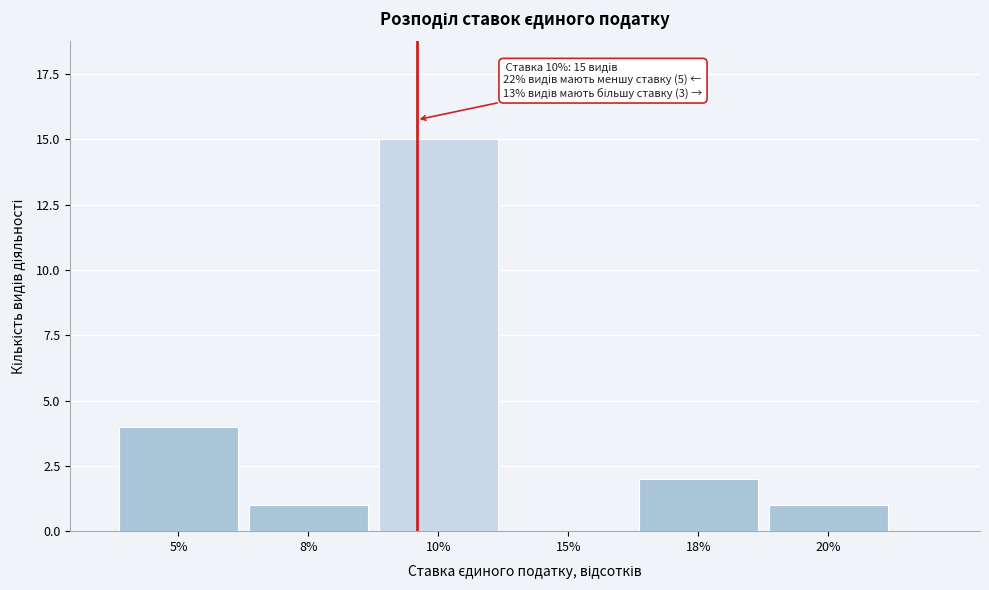

Reading right to left, transcribe all the data shown in this chart.

20%=1	18%=2	15%=0	10%=15	8%=1	5%=4